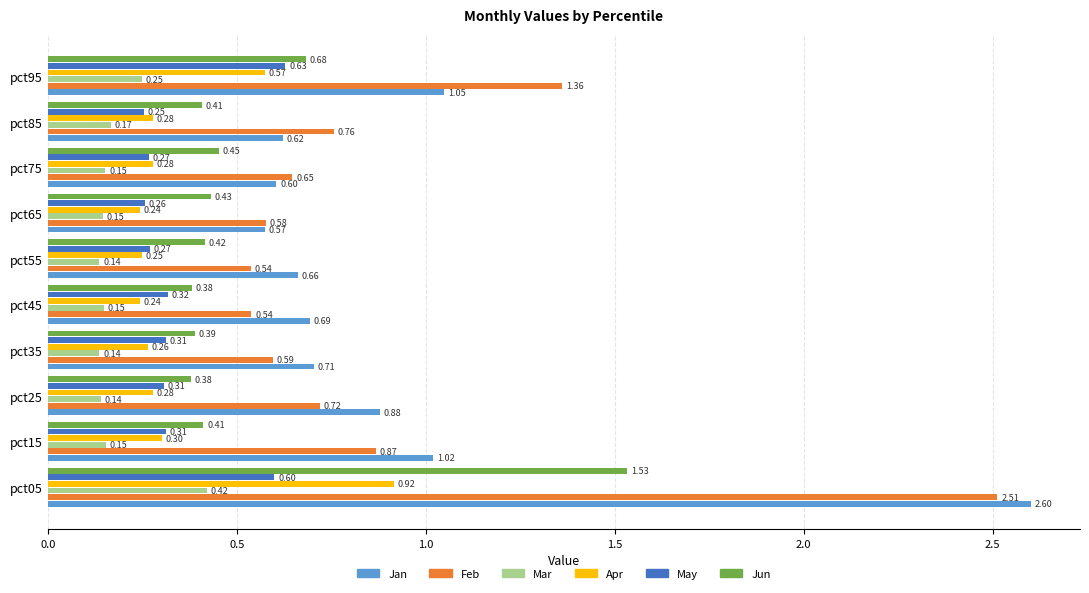

Which series has the widest spread of values?

Jan